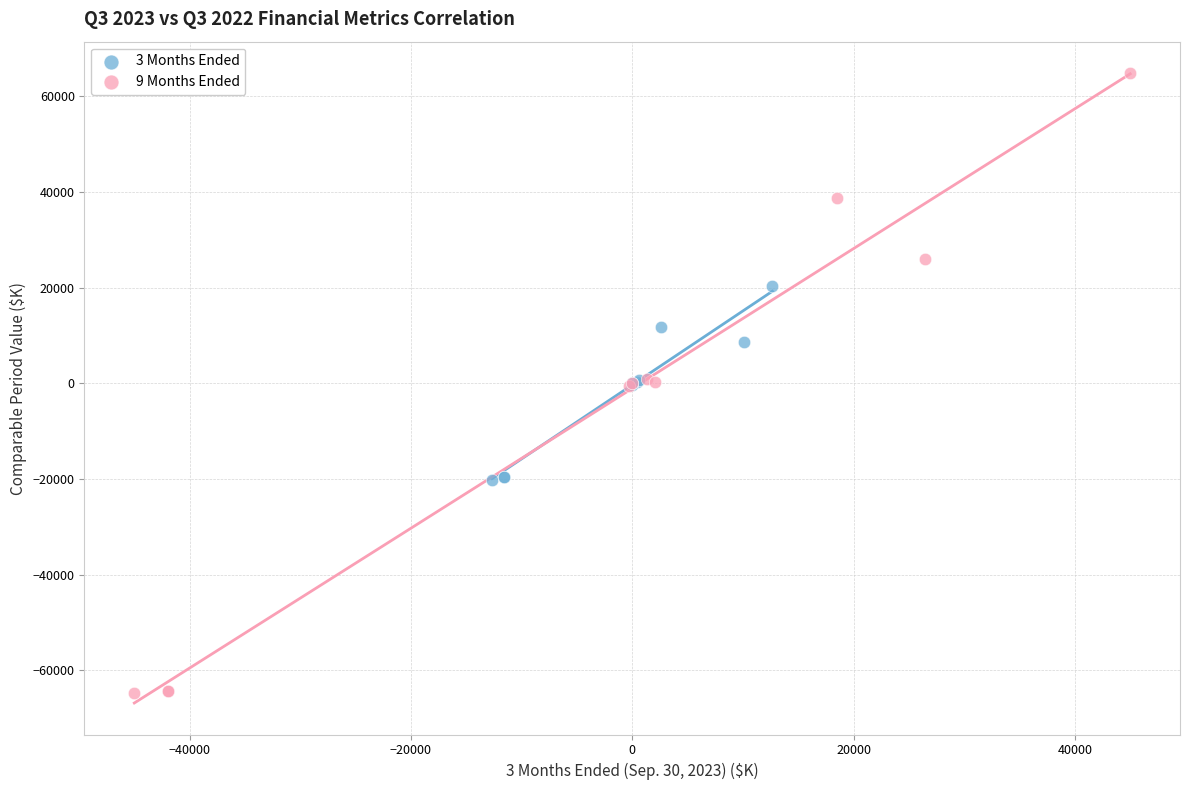

Which series reaches the minimum Y coordinate?

9 Months Ended